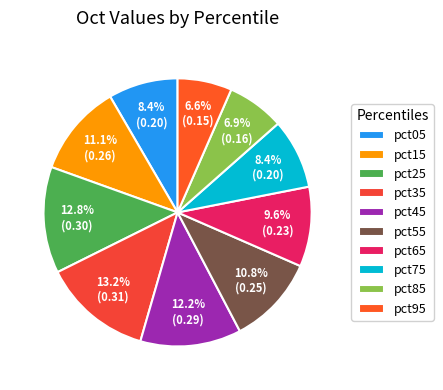

To the nearest percent, what is the difference between the pct05 and pct95 slice percentages?

2%